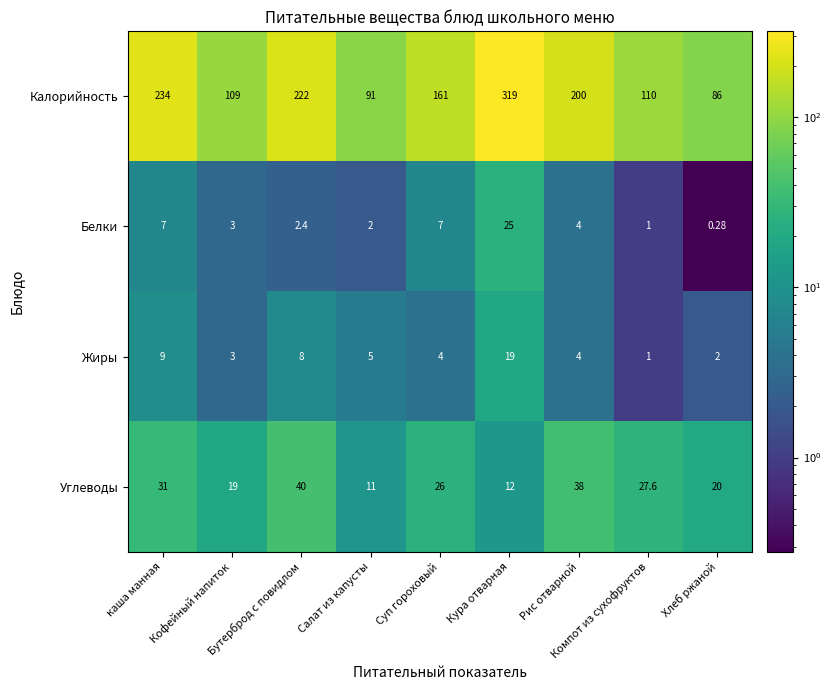

How many categories are shown in the chart?

9